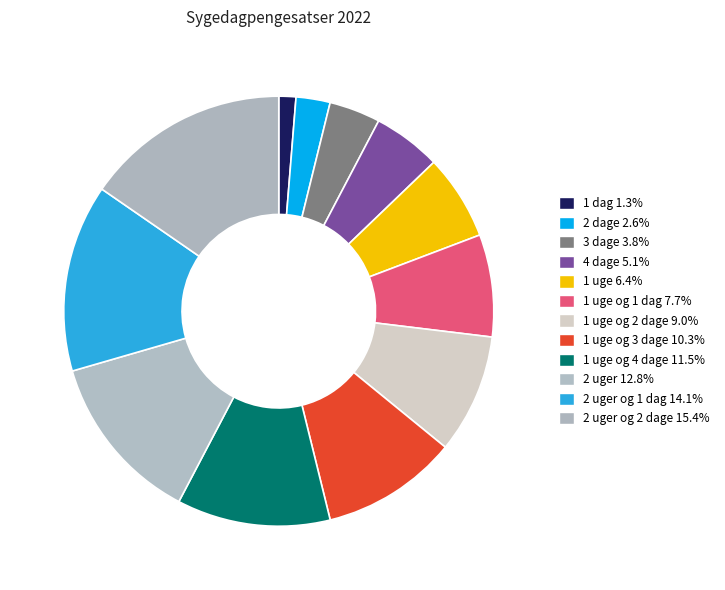

How many segments does this pie chart have?

12